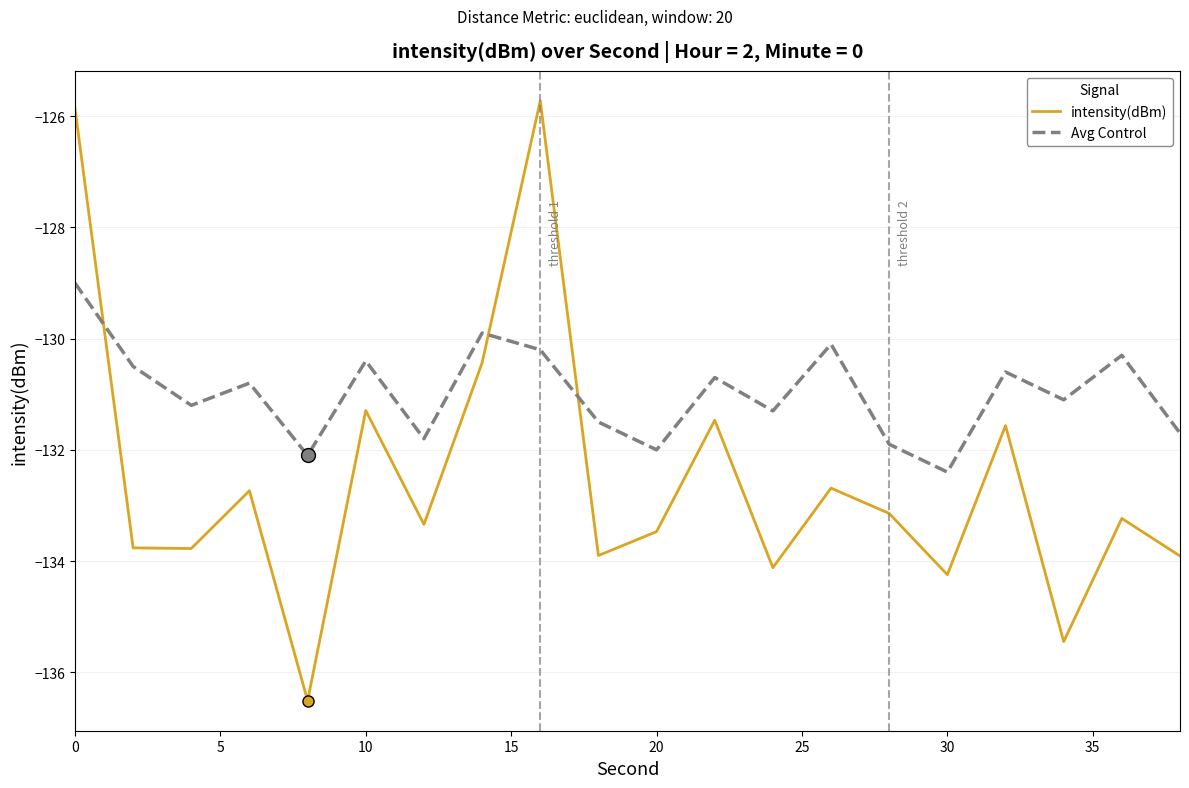

List the series in order of their peak value, lowest first.

Avg Control, intensity(dBm)